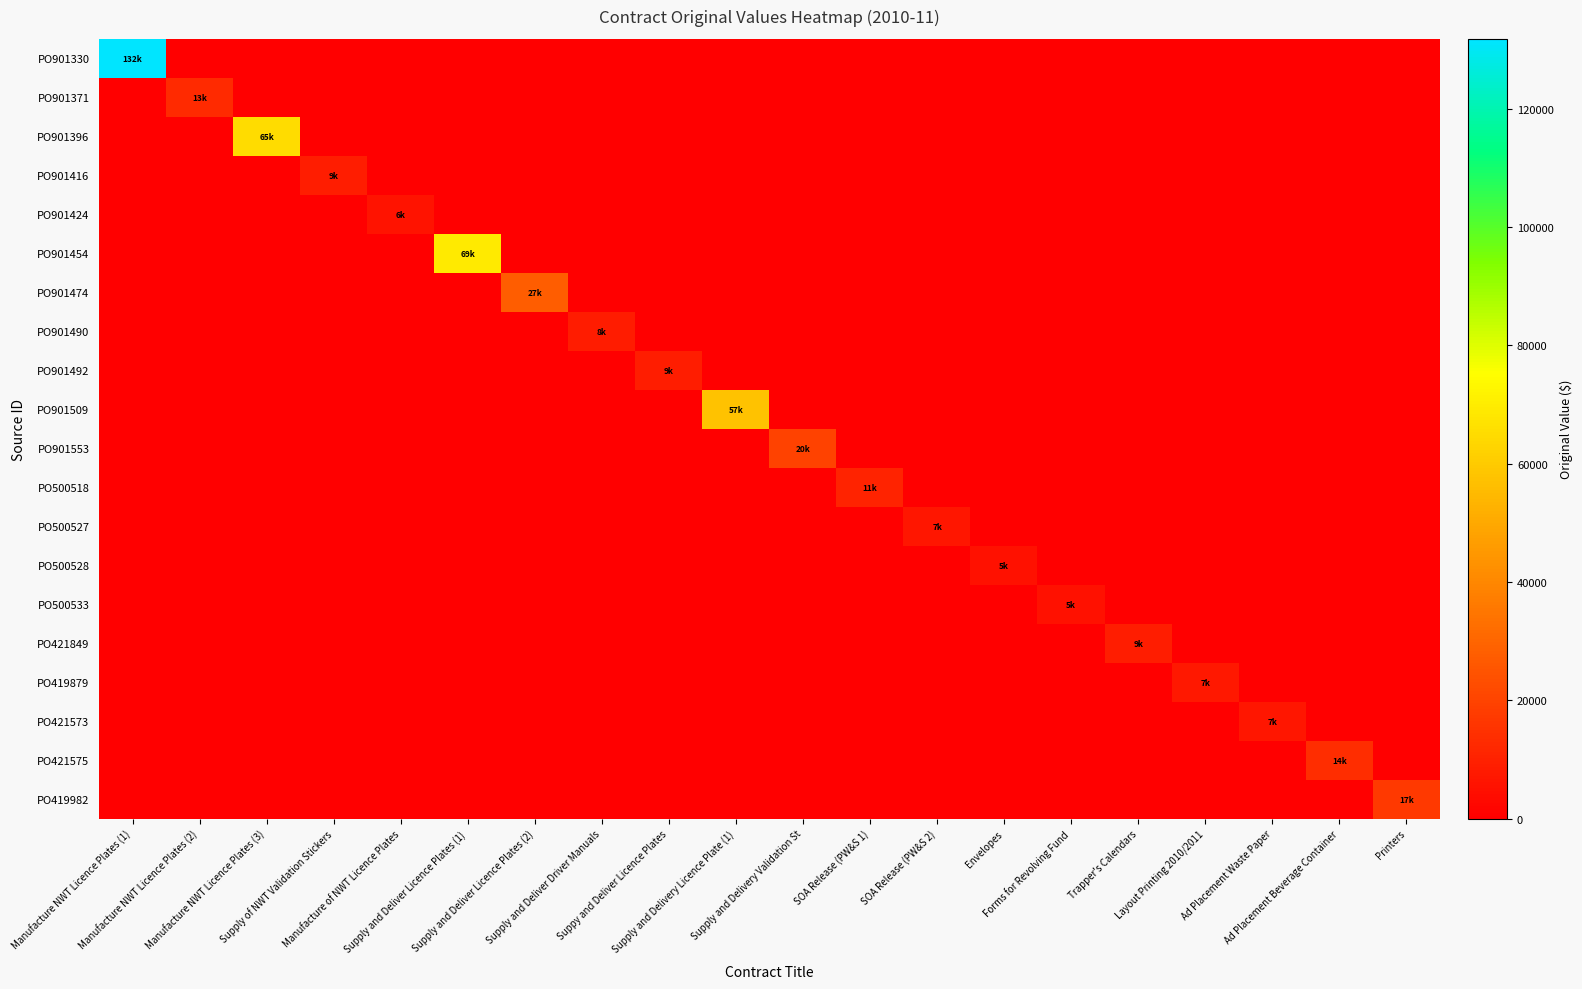

Which series has the largest range (max minus min)?

PO901330